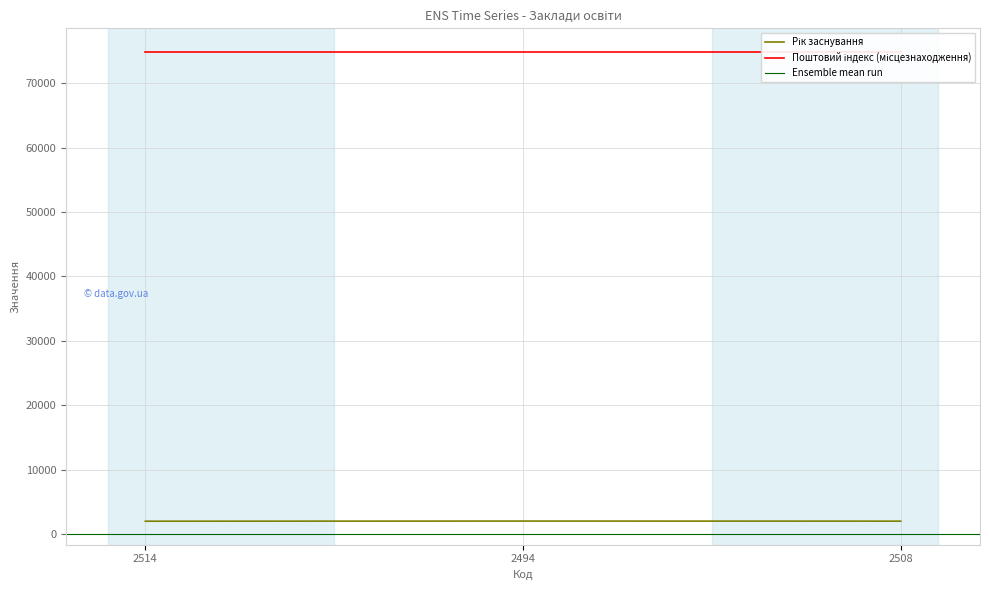

Between 2508 and 2514, which is larger?

2508